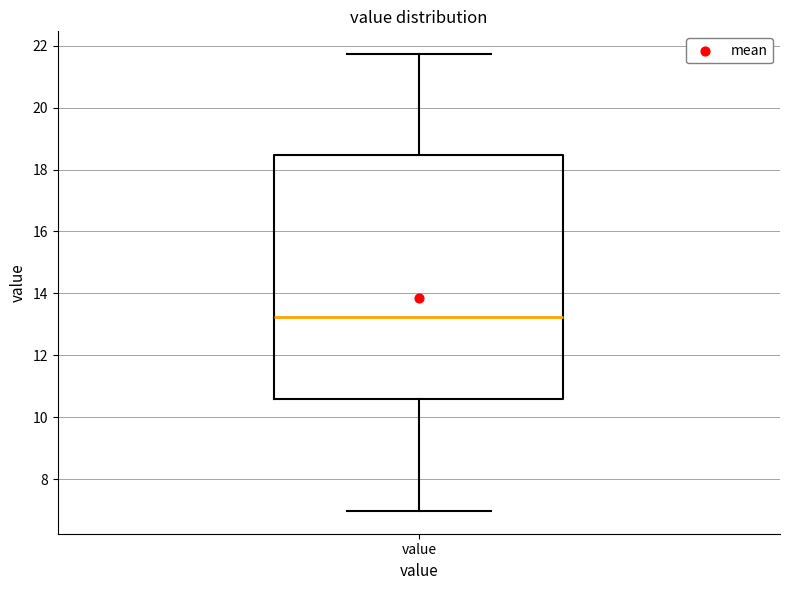

Where does the lower whisker of the box for value end on the y-axis? The values are not printed on the chart, so give them approximately, as read against the axis.

7.0